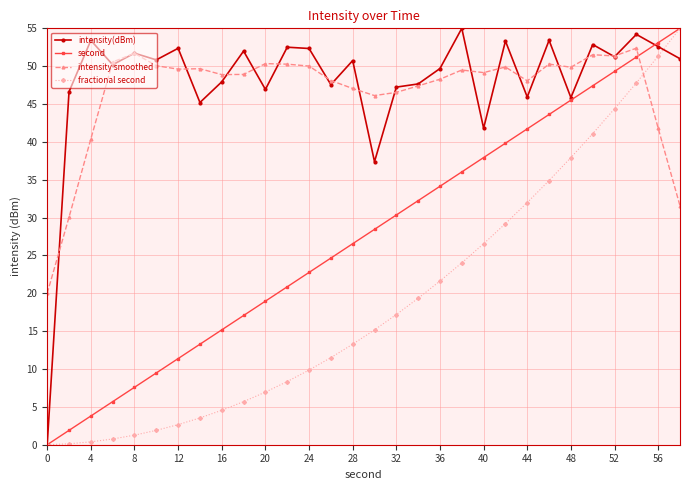

What is the maximum value shown in the chart?

55.0